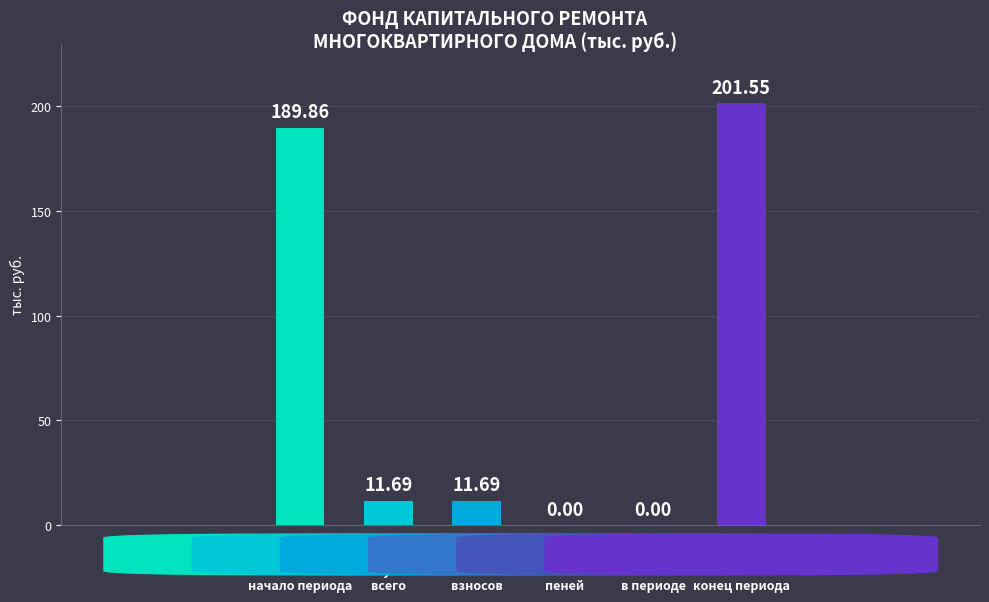

What value does the data have at Остаток на
конец периода?

201.6